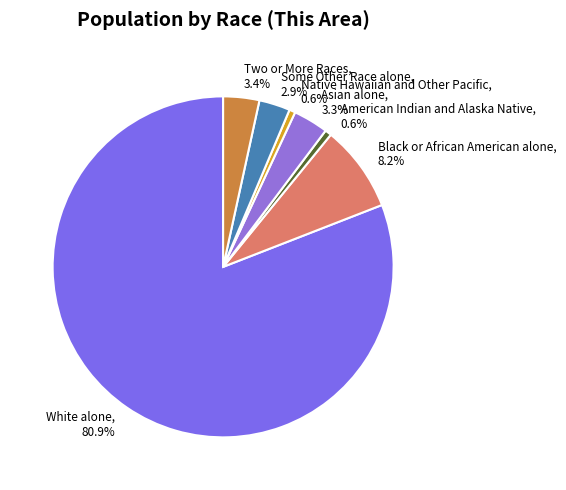

To the nearest percent, what portion does Two or More Races represent?

3%